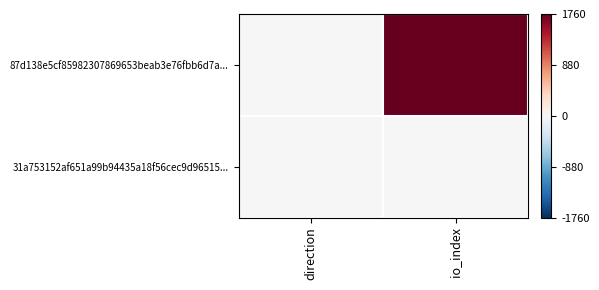

Between io_index and direction, which is larger?

io_index